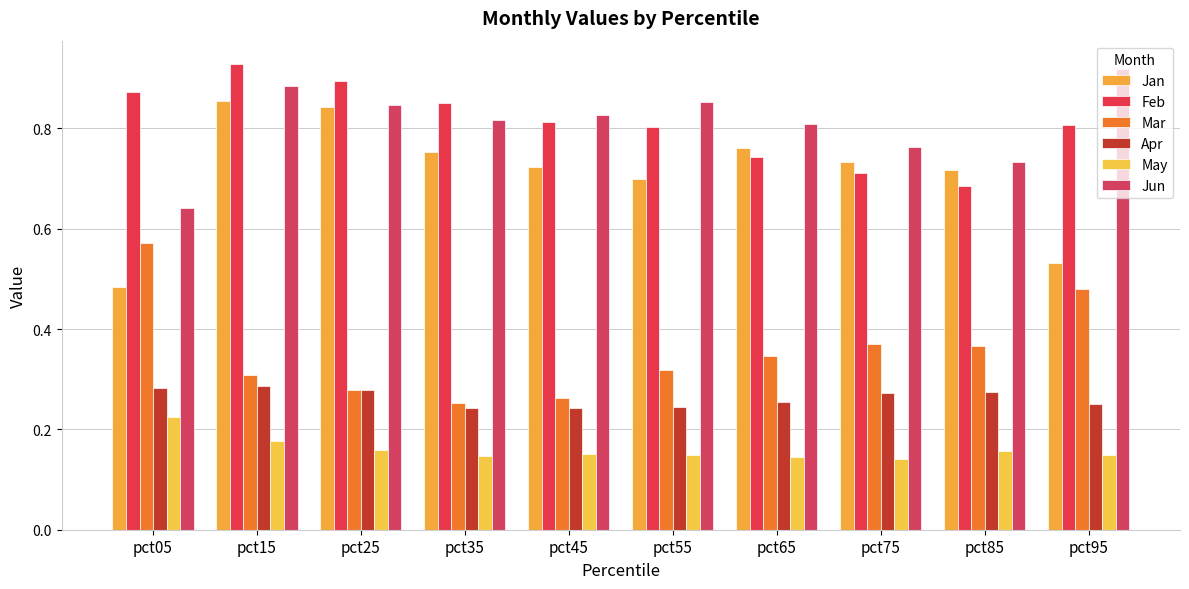

Between pct75 and pct55, which is larger?

pct75